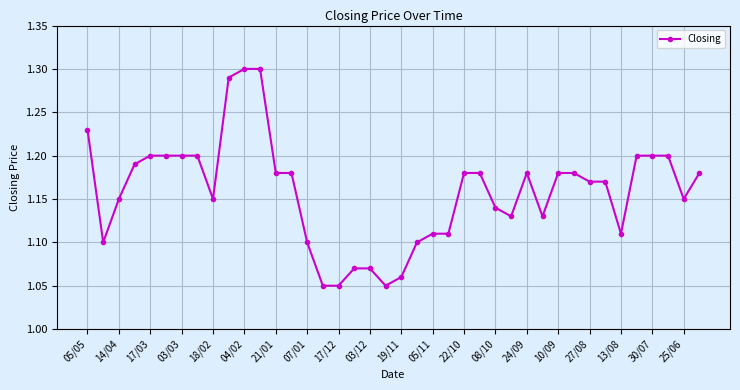

Count the values in the range 1 to 2.

40